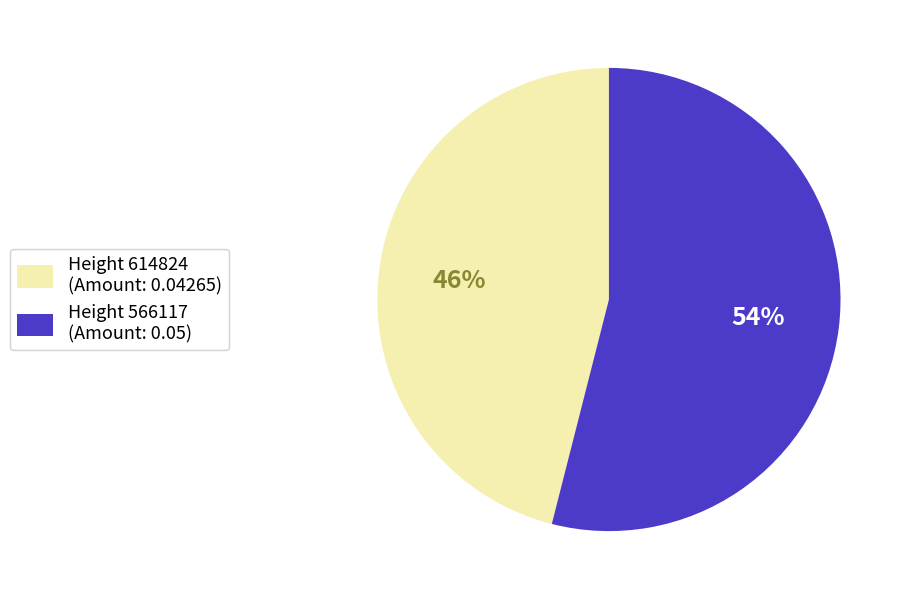

Does any single category account for the majority?

Yes